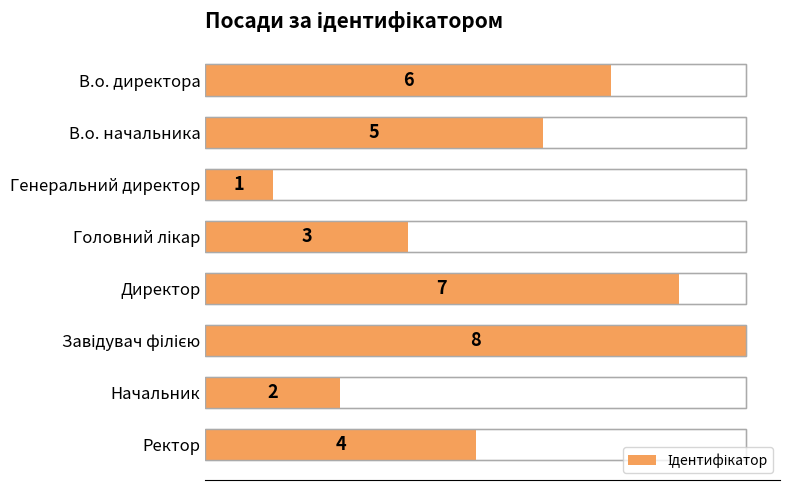

Rank the categories by value from lowest to highest.

Генеральний директор, Начальник, Головний лікар, Ректор, В.о. начальника, В.о. директора, Директор, Завідувач філією